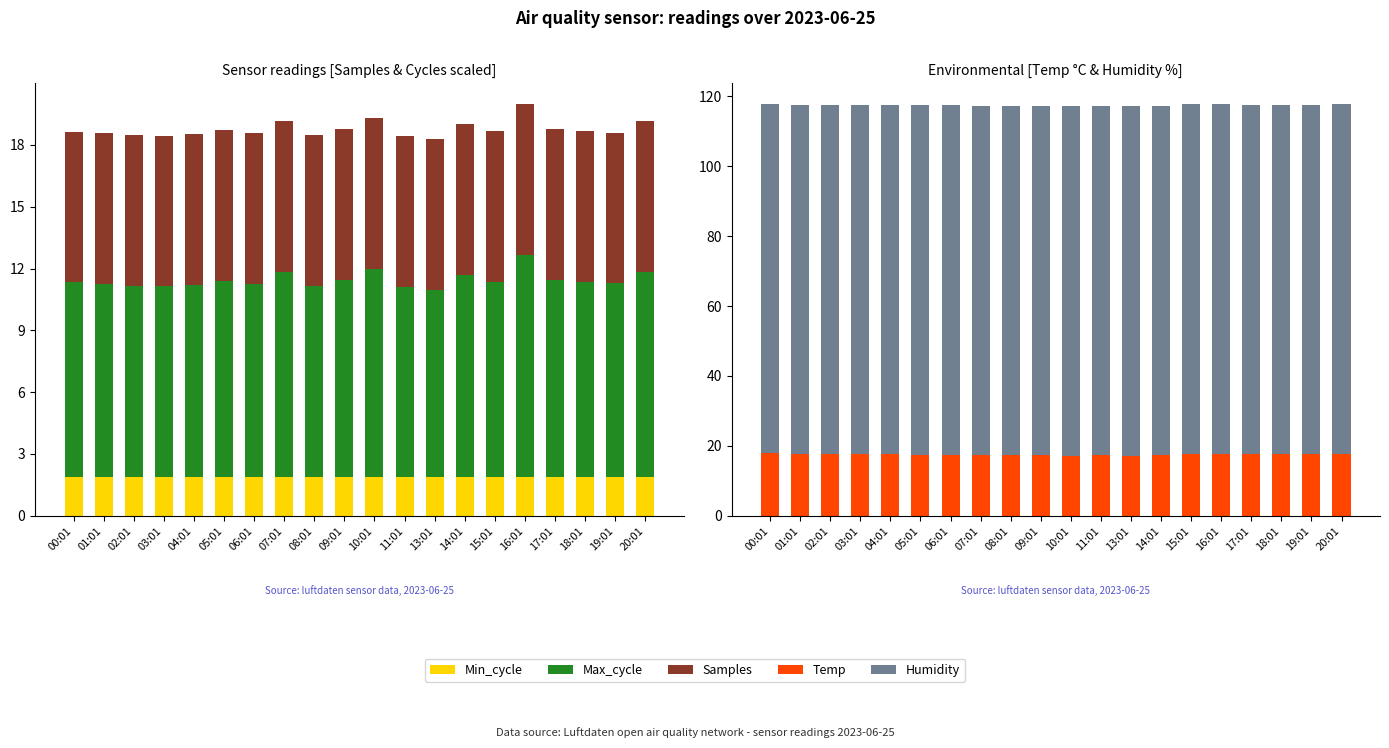

What is the label of the 18th bar from the right?

02:01